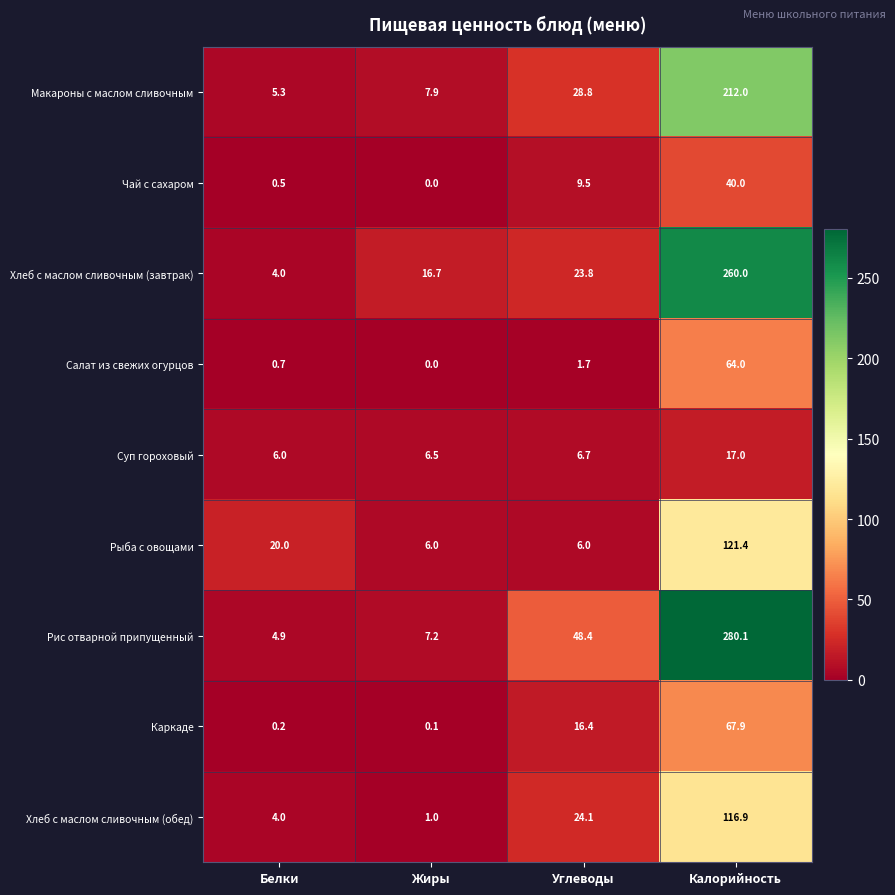

The Рис отварной припущенный series shows 48.4 at Углеводы. True or false?

True